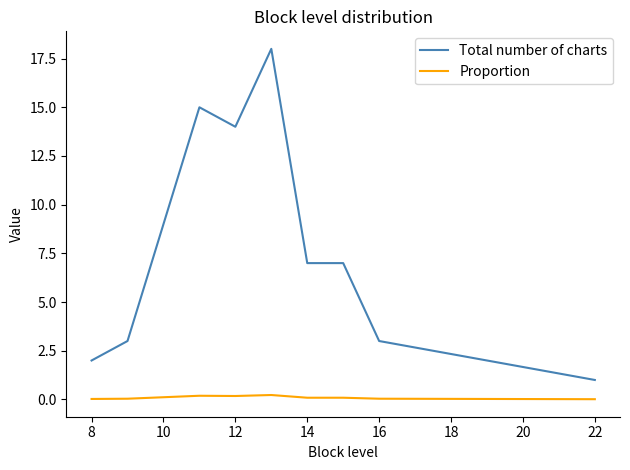

List the series in order of their overall mean, highest first.

Total number of charts, Proportion